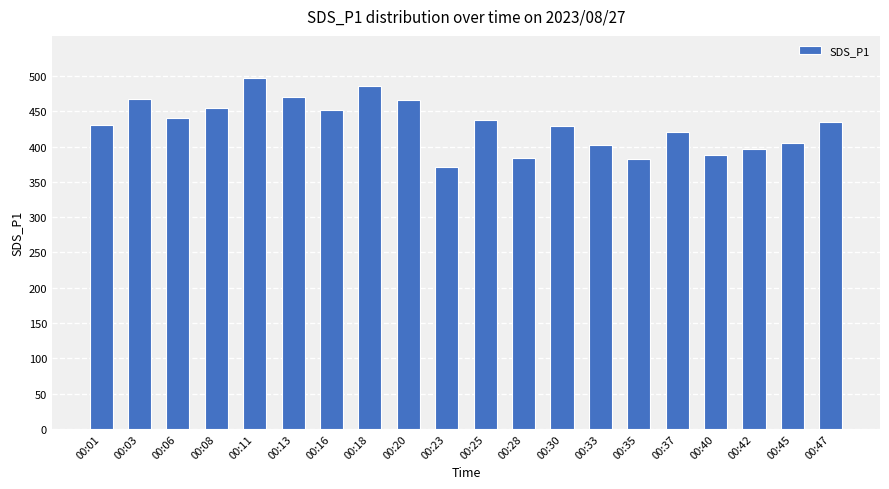

How many bars are there in total?

20